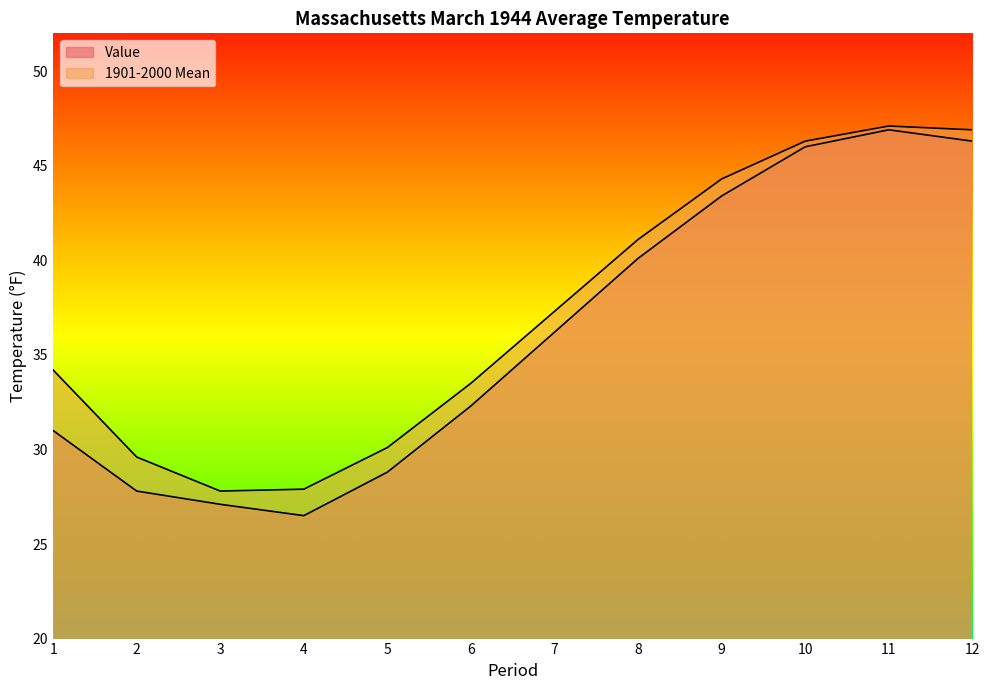

At which category does 1901-2000 Mean reach its first local valley?

3